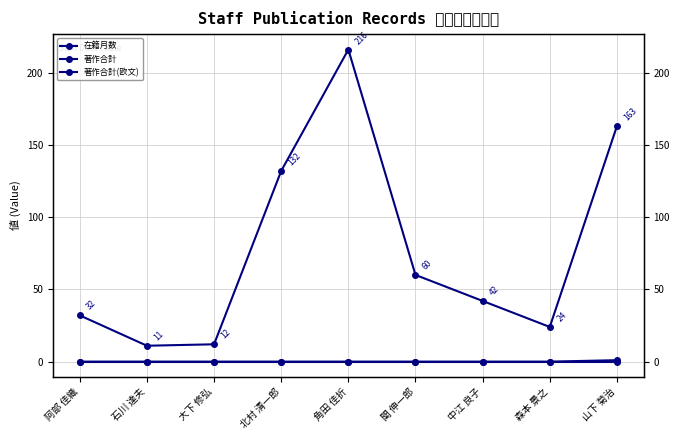

What is the difference between the maximum and minimum values in the 在籍月数 series?

205